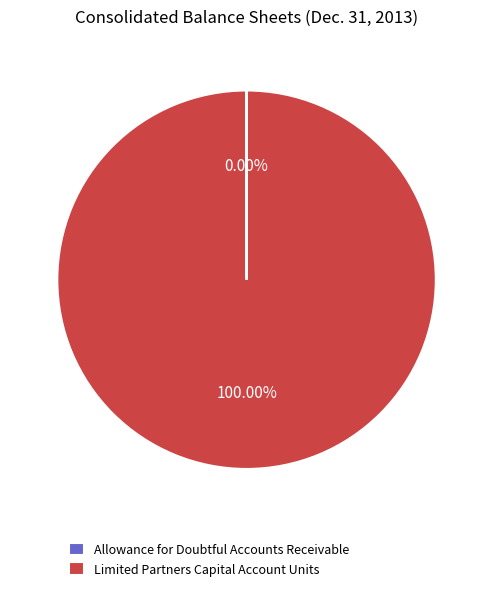

Which slice is the largest?

Limited Partners Capital Account Units